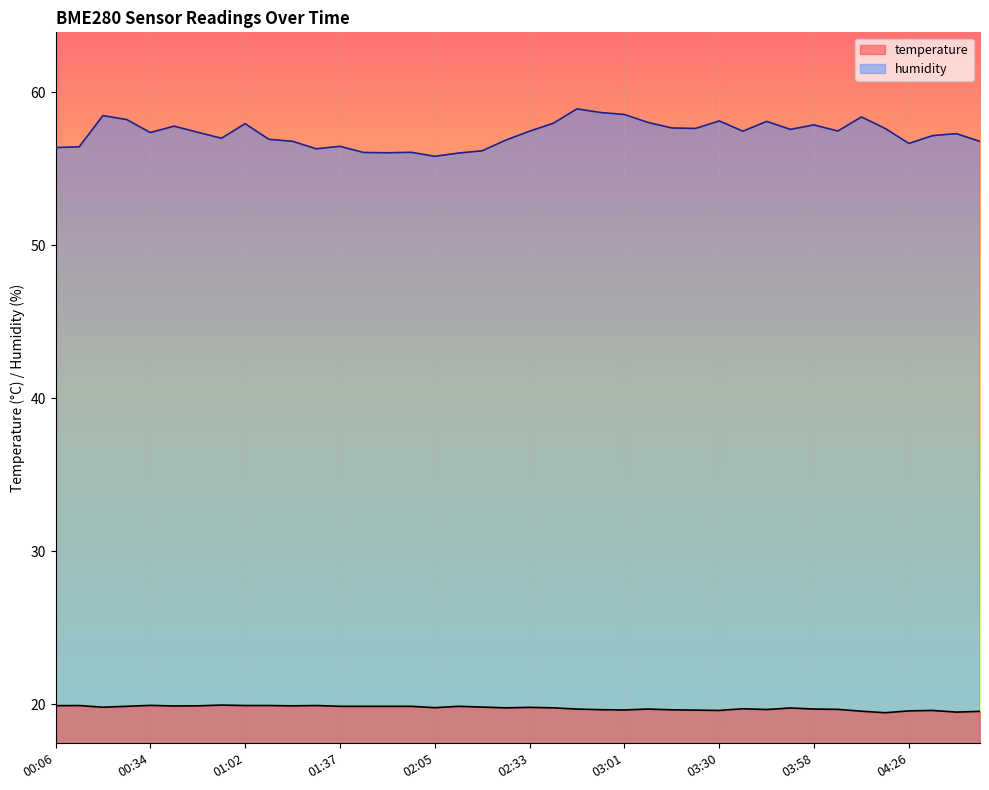

What is the difference between the second highest and minimum values in the humidity series?

2.9